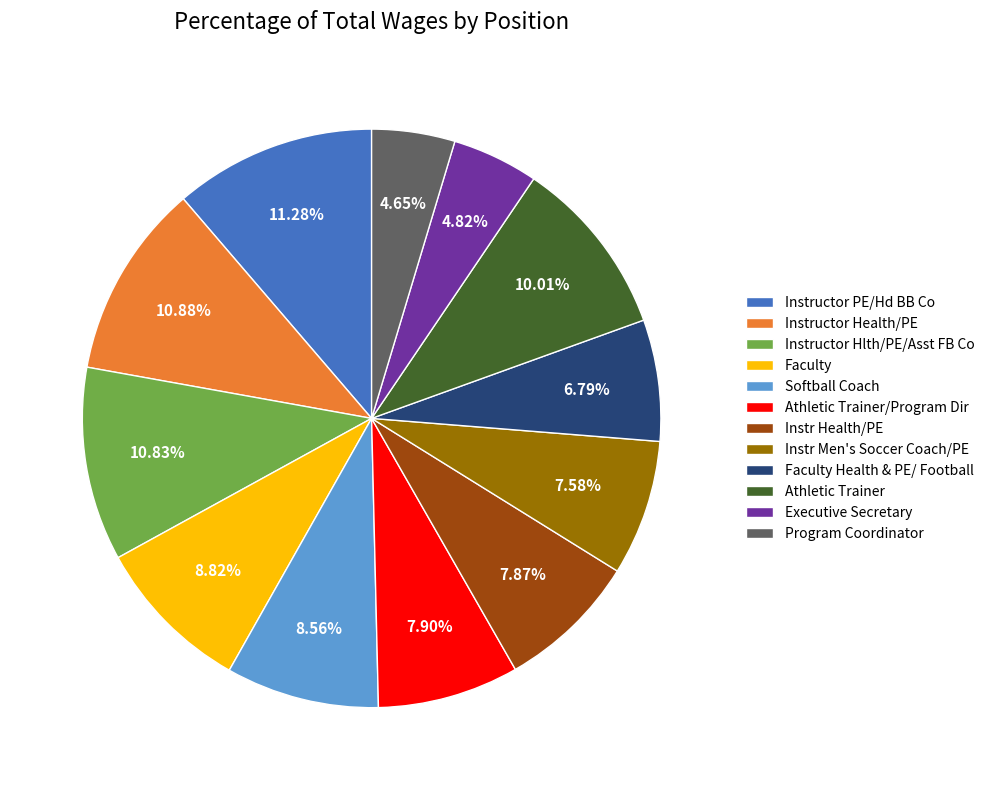

Does any single category account for the majority?

No